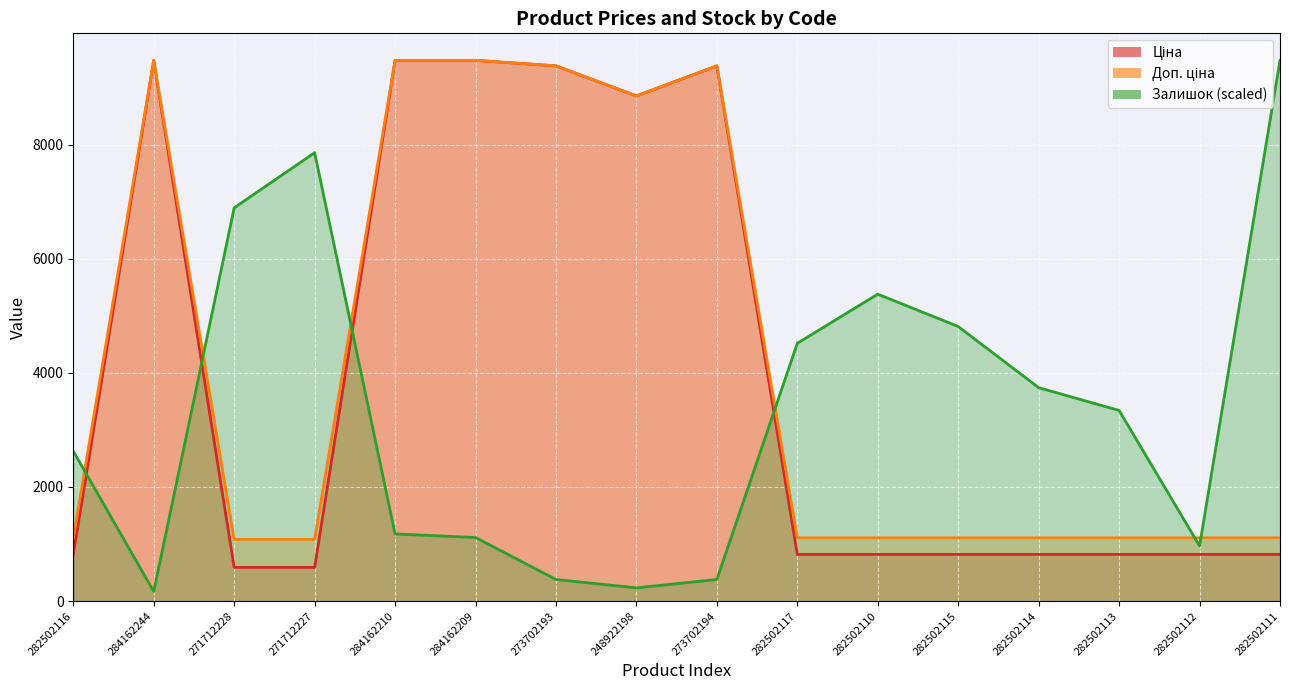

Which series changed the most between 284162210 and 282502115?

Ціна